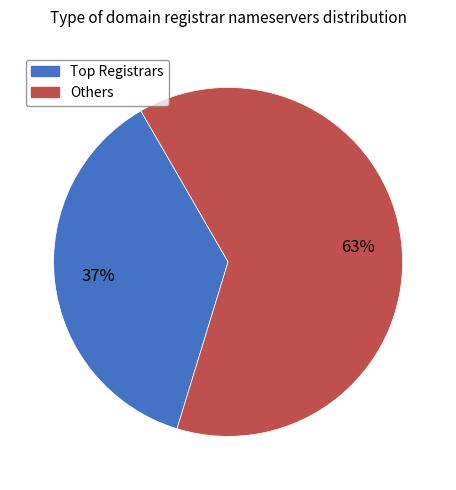

To the nearest percent, what is the average slice percentage?

50%